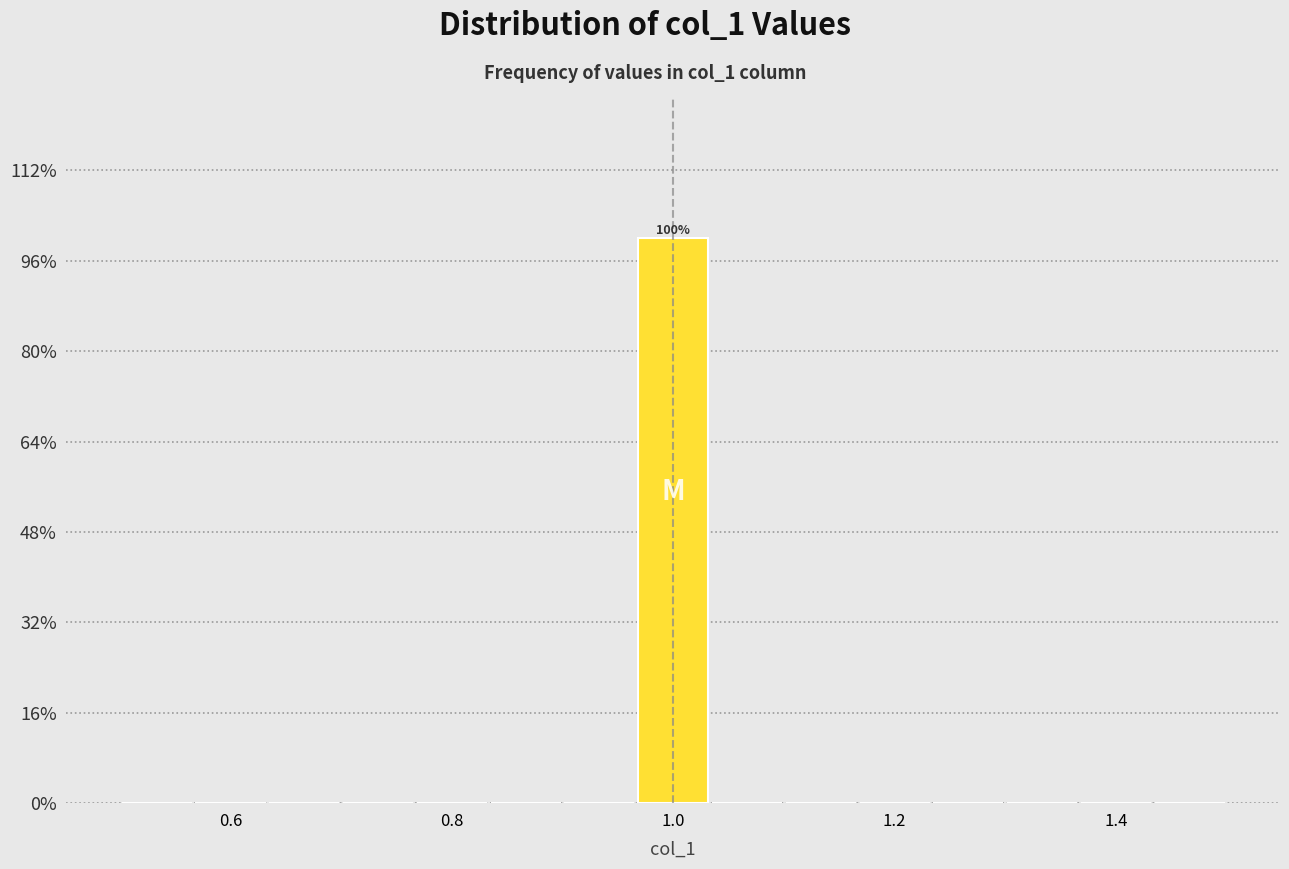

Around what value on the x-axis is the tallest bar? Give the approximate position of its centre, as read against the axis.

1.00